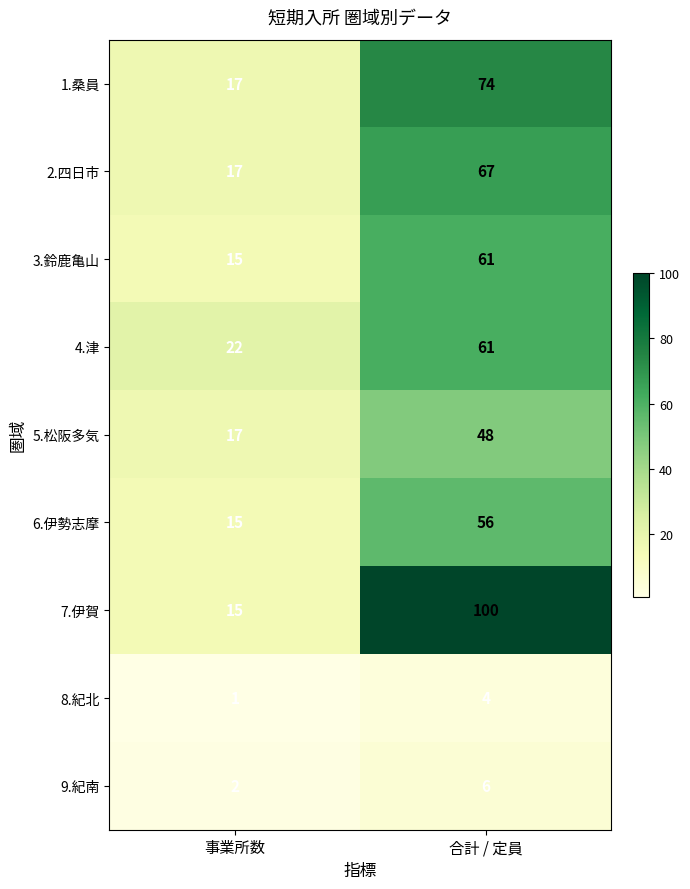

What is the maximum value for 1.桑員?

74